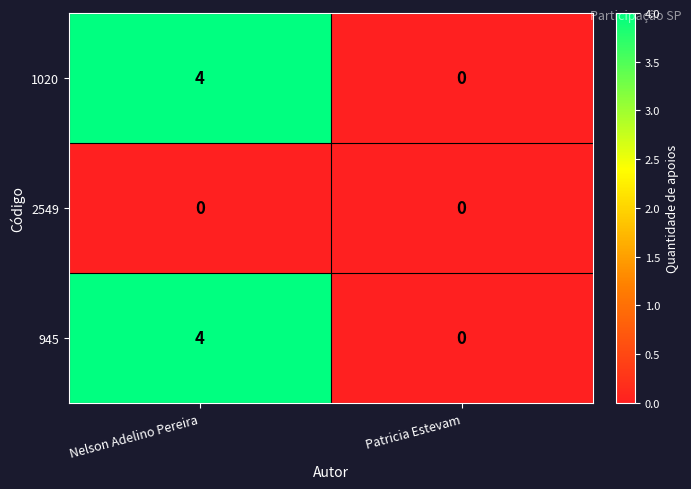

What is the spread (max minus min) of values at Nelson Adelino Pereira?

4